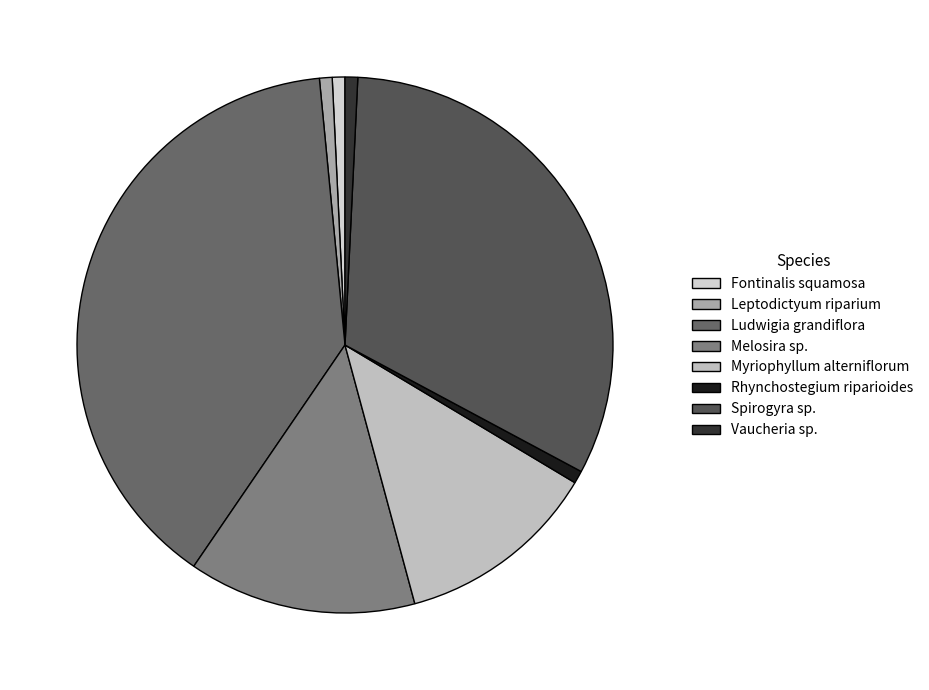

Combined, what portion of the pie is Melosira sp. and Spirogyra sp.?

45.8%